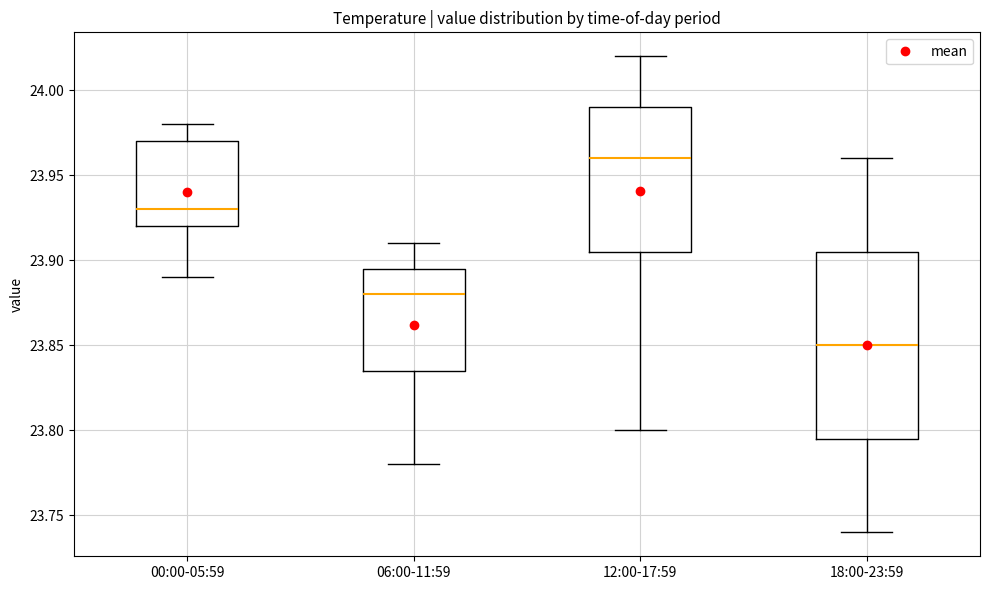

Which box's median line is the highest?

12:00-17:59